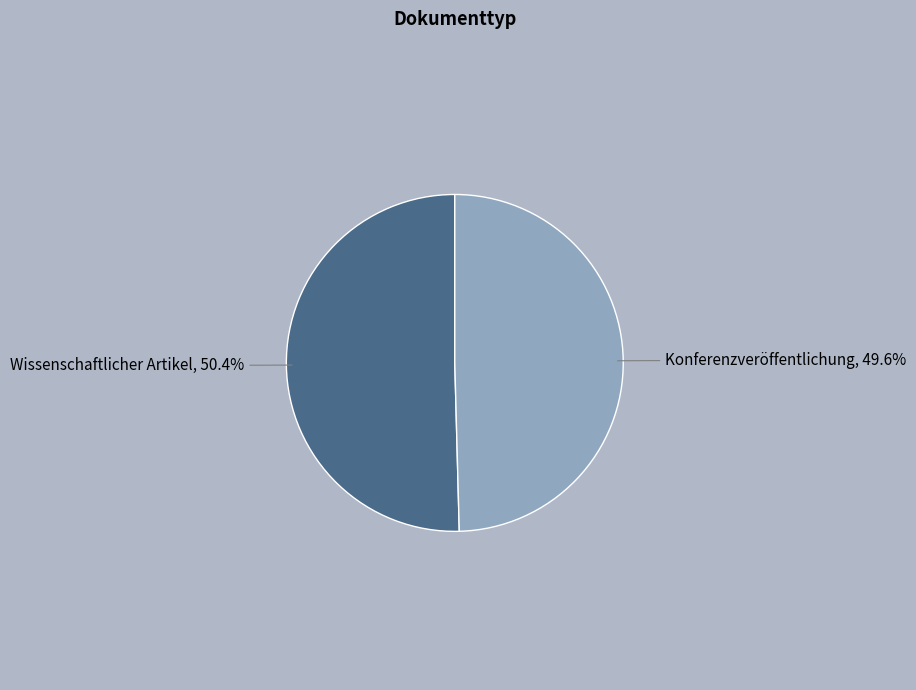

Which slice is the smallest?

Konferenzveröffentlichung